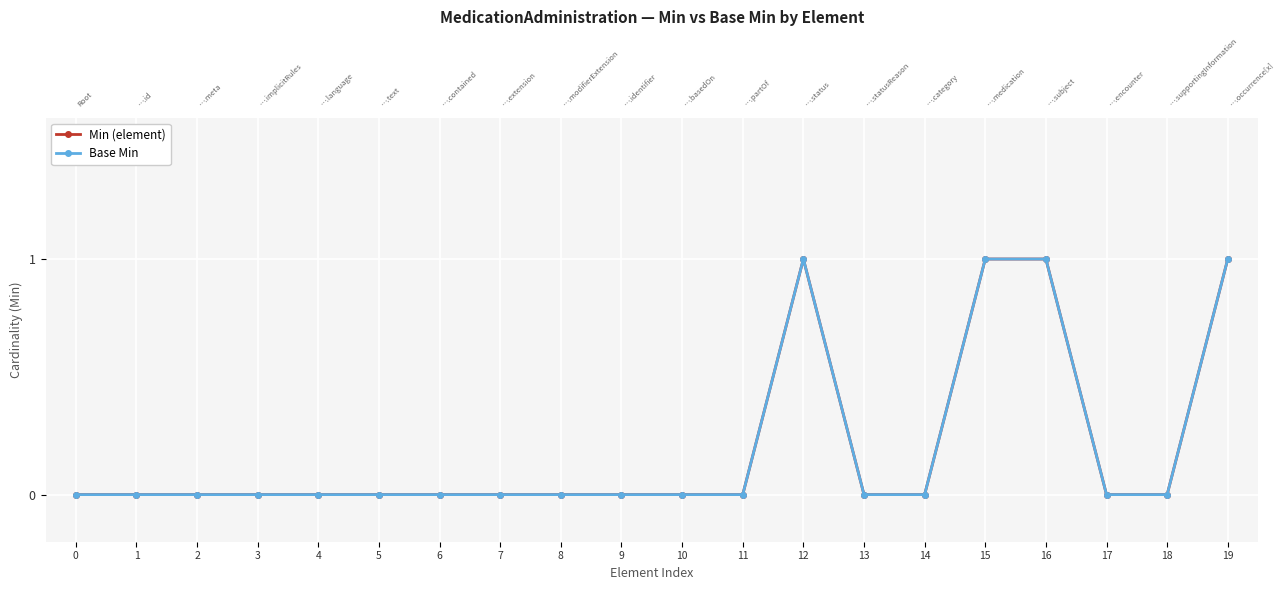

Count the Min (element) values in the range 0 to 1.

20